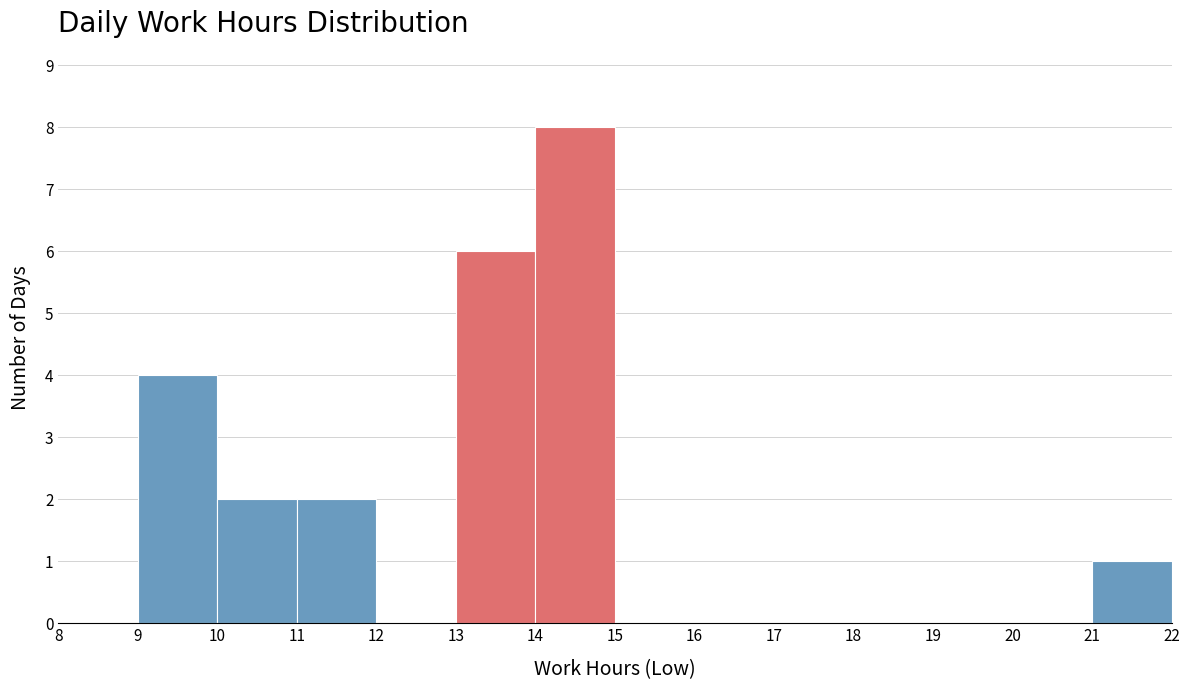

Reading left to right, transcribe this chart: for each bar, give the range it covers on the x-axis and its height. The values are not printed on the chart, so give them approximately, as read against the axis.

8 to 9: 0
9 to 10: 4
10 to 11: 2
11 to 12: 2
12 to 13: 0
13 to 14: 6
14 to 15: 8
15 to 16: 0
16 to 17: 0
17 to 18: 0
18 to 19: 0
19 to 20: 0
20 to 21: 0
21 to 22: 1